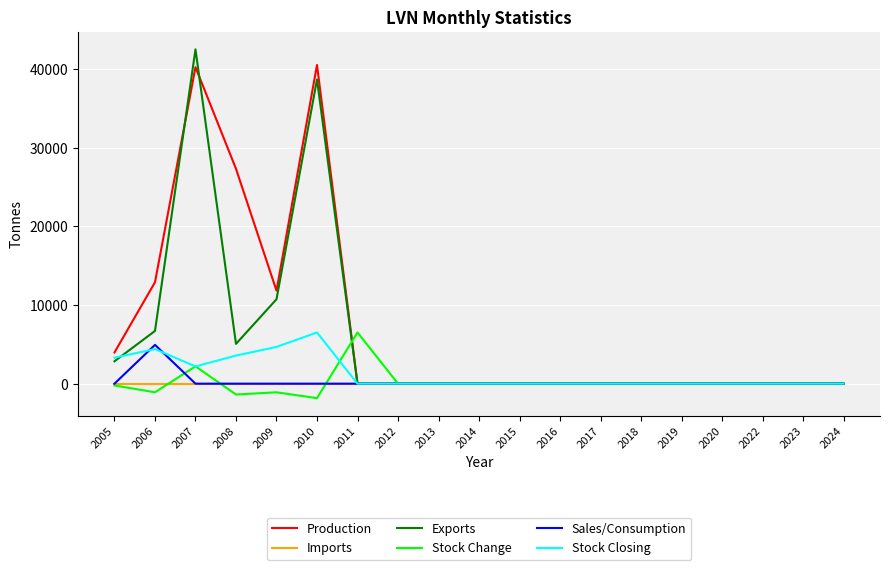

At which category does the chart reach its peak across all series?

2007